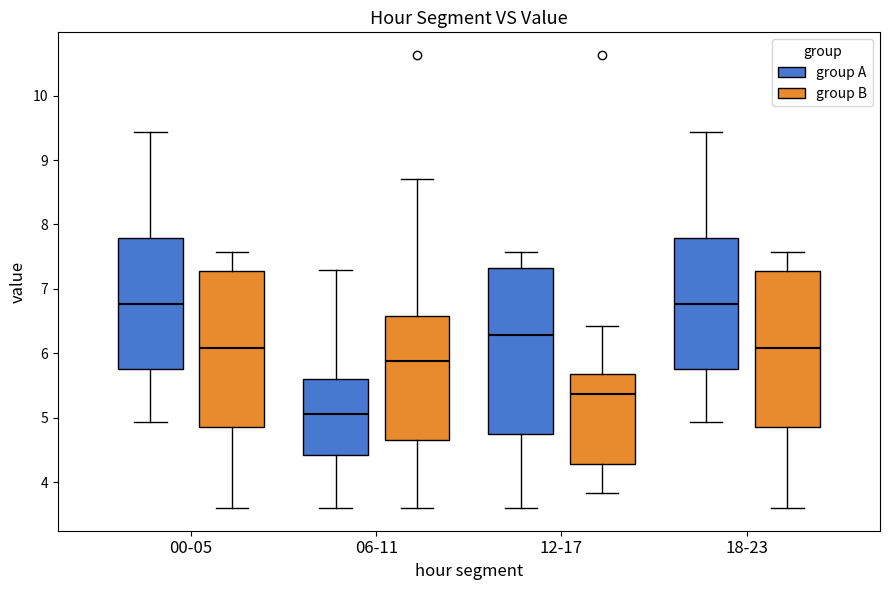

Reading left to right, transcribe this box plot: for each box, give where its median line is, the range the box spans, and where its two whiskers end, as read against the y-axis. The values are not printed on the chart, so give them approximately, as read against the axis.

00-05 (group A): median 6.8, box 5.8 to 7.8, whiskers 4.9 to 9.4
00-05 (group B): median 6.1, box 4.9 to 7.3, whiskers 3.6 to 7.6
06-11 (group A): median 5.1, box 4.4 to 5.6, whiskers 3.6 to 7.3
06-11 (group B): median 5.9, box 4.7 to 6.6, whiskers 3.6 to 8.7
12-17 (group A): median 6.3, box 4.7 to 7.3, whiskers 3.6 to 7.6
12-17 (group B): median 5.4, box 4.3 to 5.7, whiskers 3.8 to 6.4
18-23 (group A): median 6.8, box 5.8 to 7.8, whiskers 4.9 to 9.4
18-23 (group B): median 6.1, box 4.9 to 7.3, whiskers 3.6 to 7.6